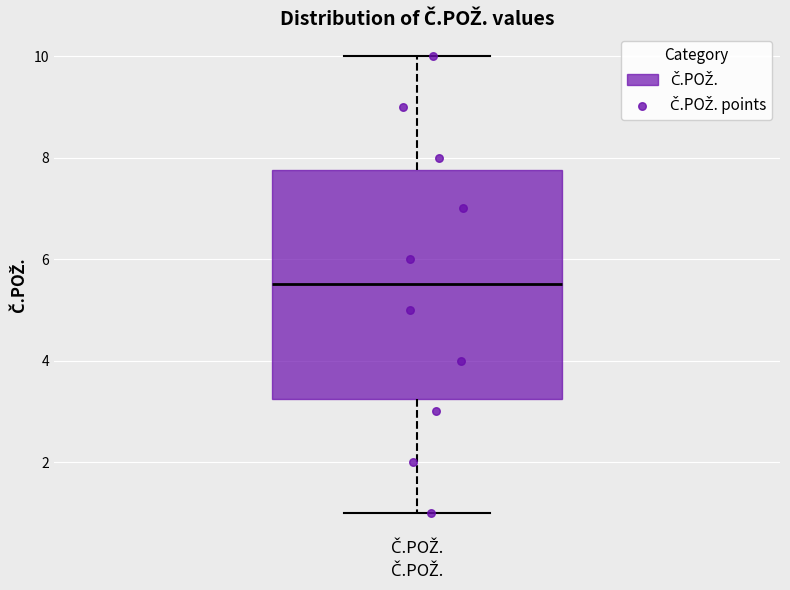

Read this box plot against the y-axis: the position of the median line, the range covered by the box, and the ends of both whiskers. The values are not printed on the chart, so give them approximately, as read against the axis.

median 5.6, box 3.2 to 7.8, whiskers 1.0 to 10.0